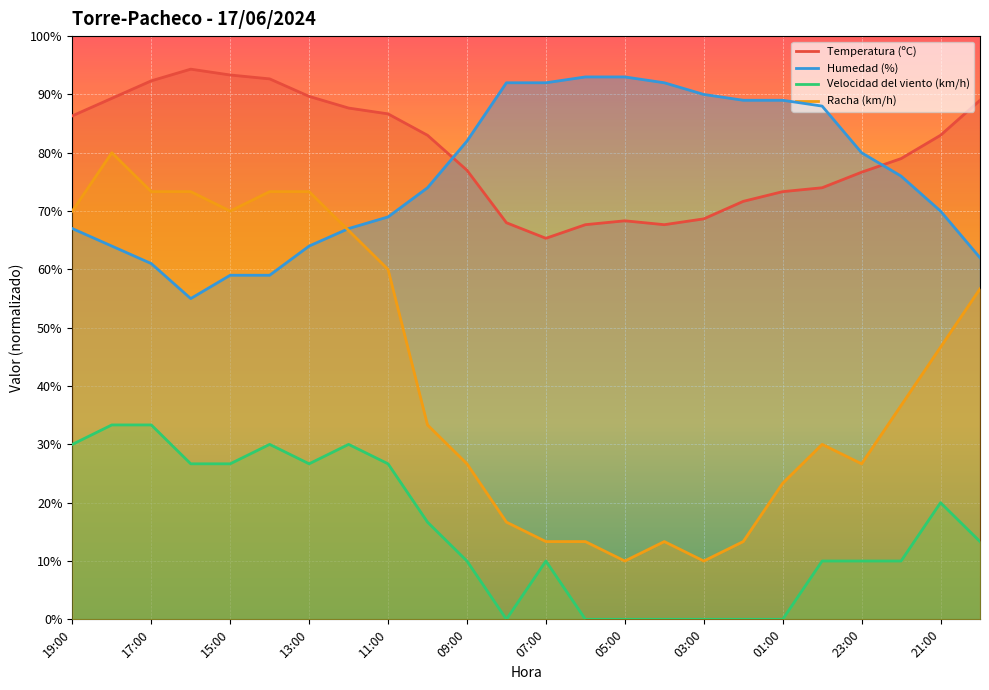

How many data points in Temperatura (ºC) are above 83?

10